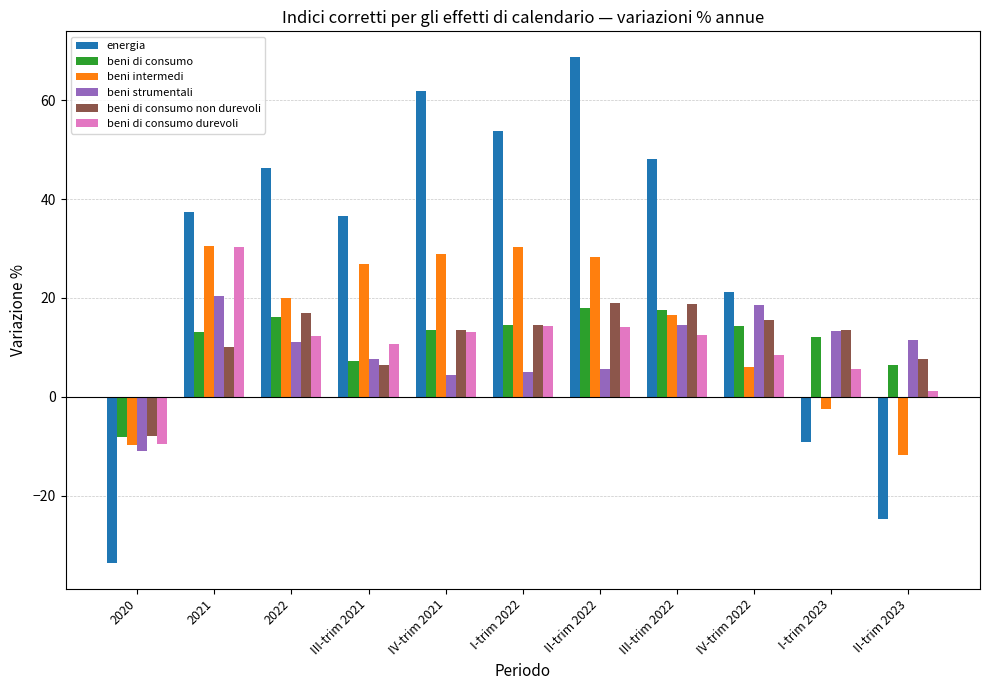

What is the total value across all series at III-trim 2022?

128.0